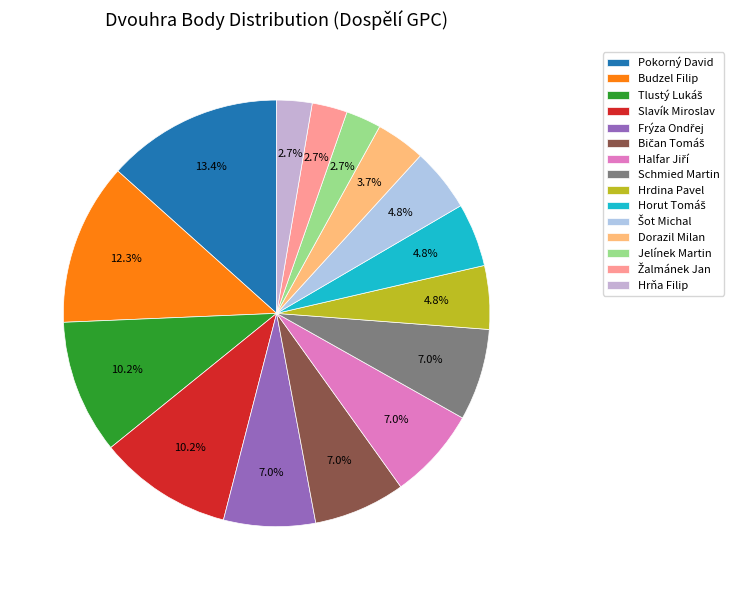

How many slices are in this pie chart?

15